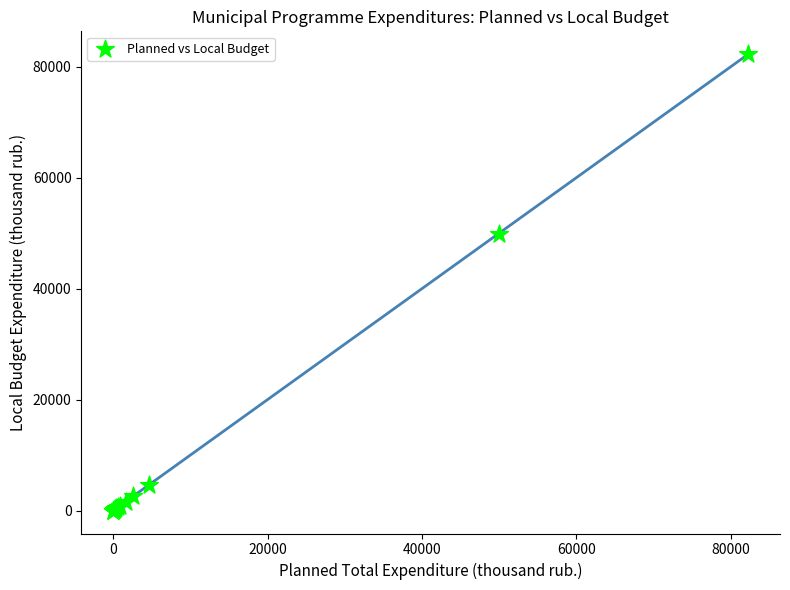

What Y value in the scatter plot is closest to 41117?

49927.1